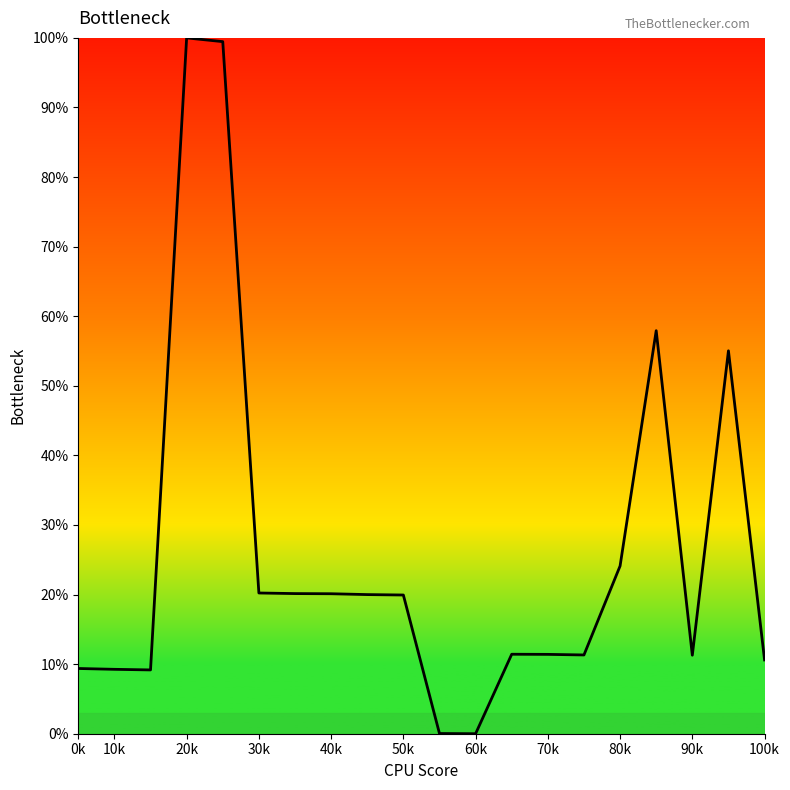

What is the greatest value displayed?

100.0